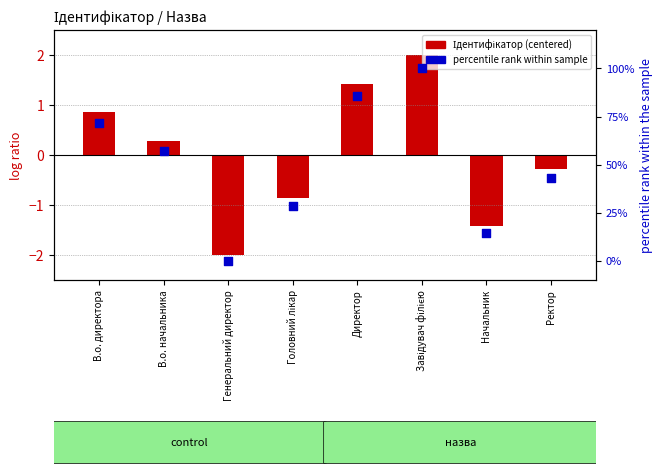

Which series has the largest Y range (max minus min)?

percentile rank within sample